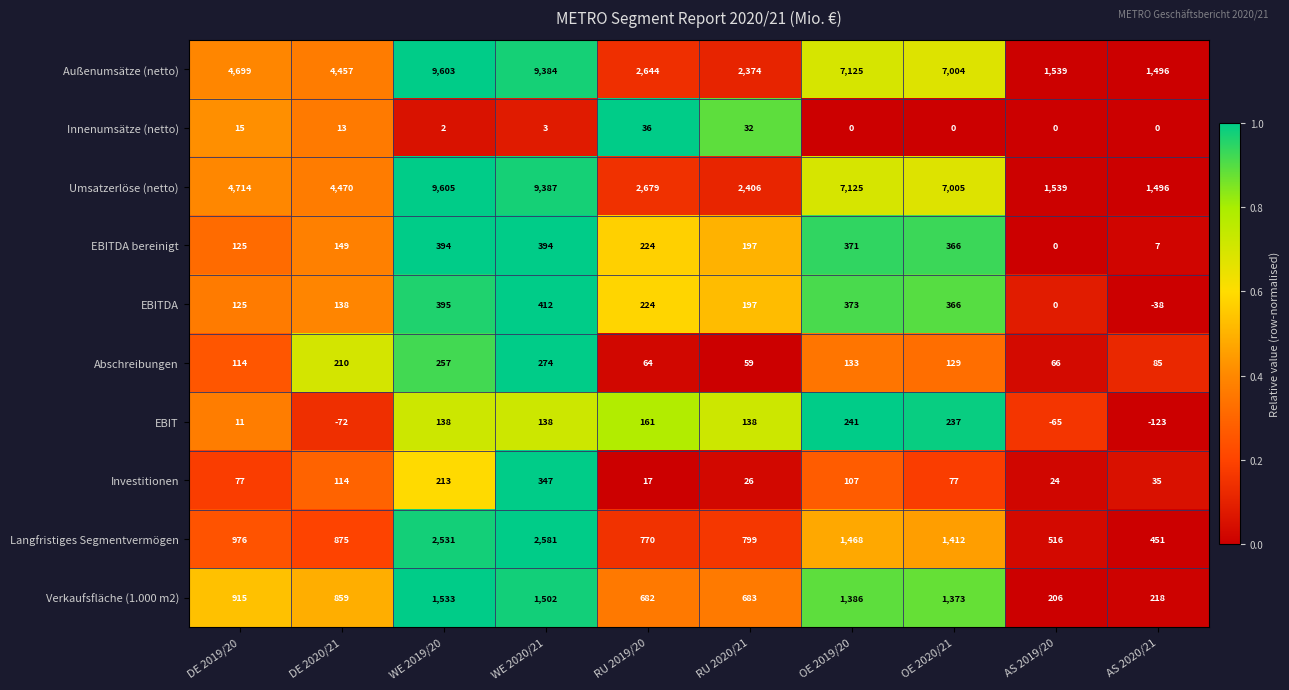

Which series has the largest total across all categories?

Umsatzerlöse (netto)